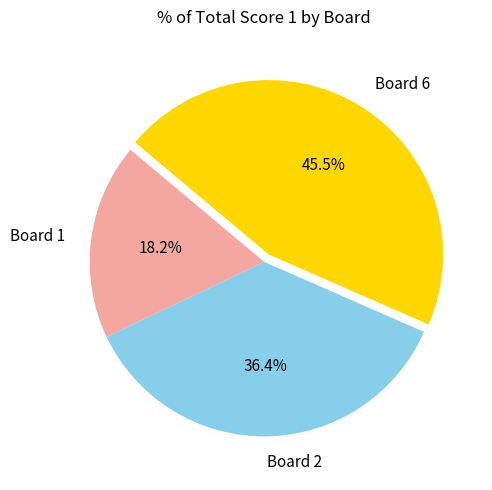

Rank the categories by value from lowest to highest.

Board 1, Board 2, Board 6